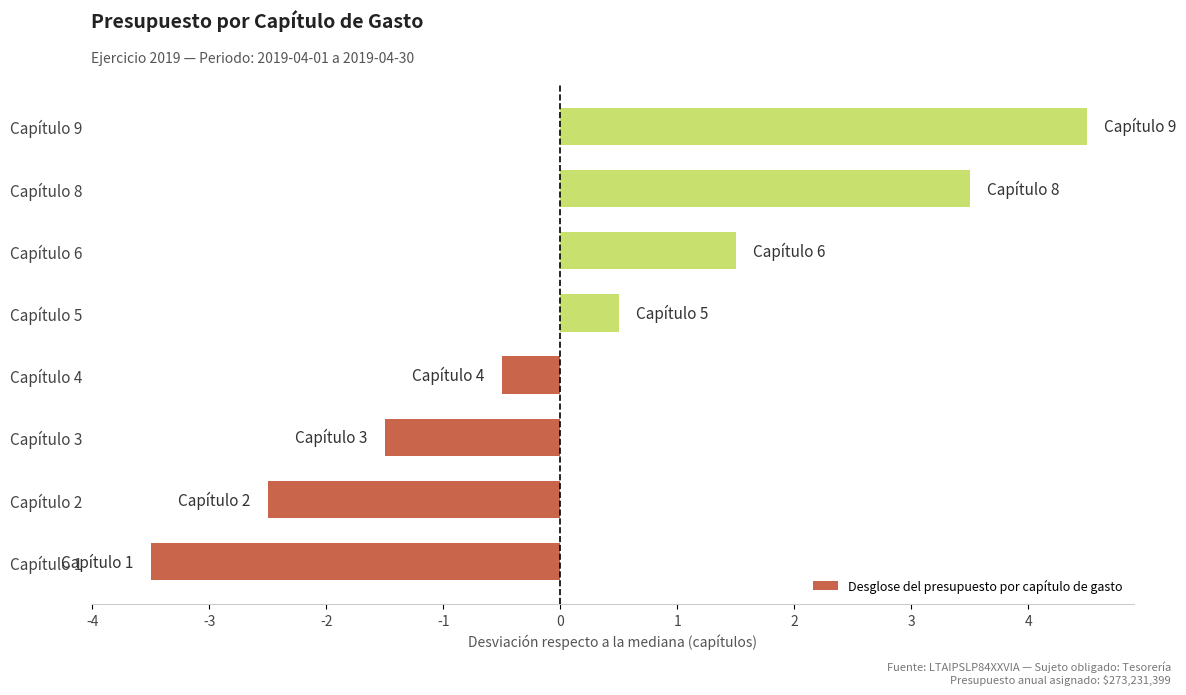

What is the change in value from Capítulo 2 to Capítulo 9?

+7.0